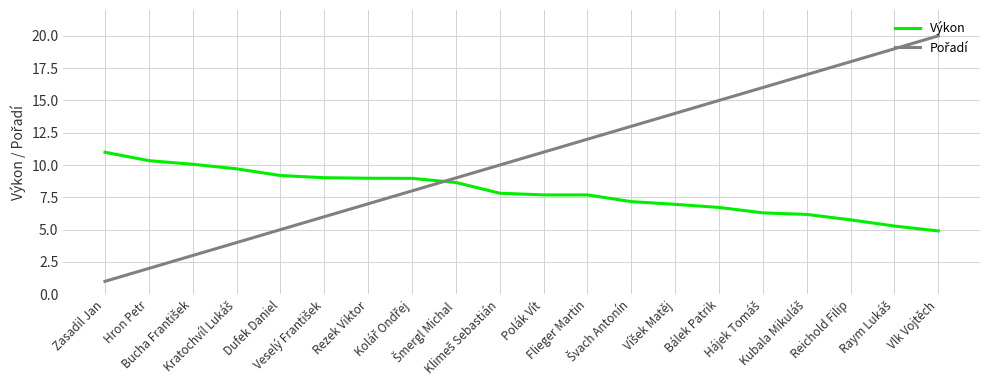

What is the maximum value shown in the chart?

20.0